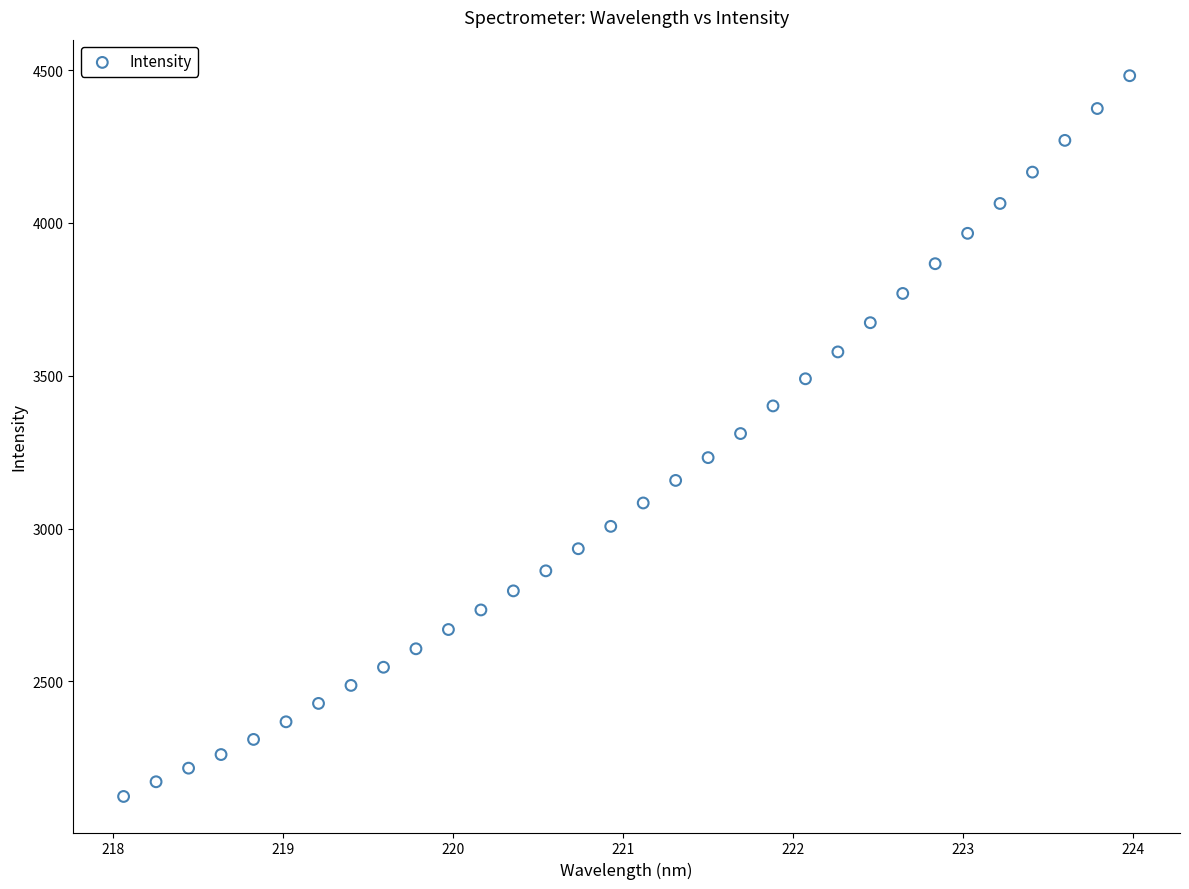

What is the range of X values (max minus min)?

5.9